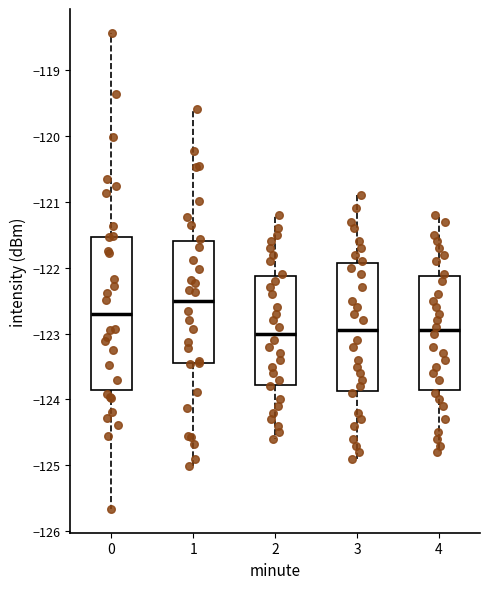

Where is the lower edge of the box at x = 0 on the y-axis? The values are not printed on the chart, so give them approximately, as read against the axis.

-123.9